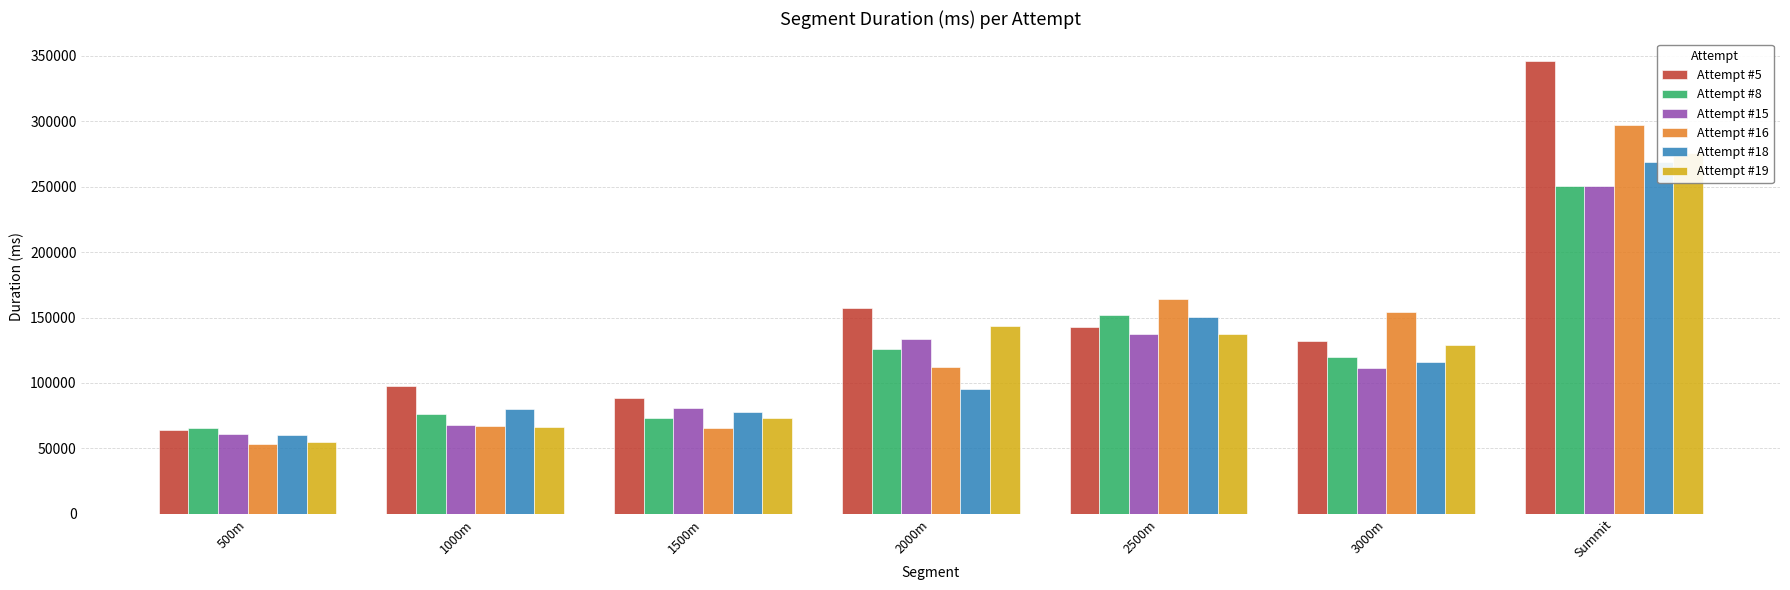

What is the sum of the Attempt #8 values at Summit and 2500m?

402370